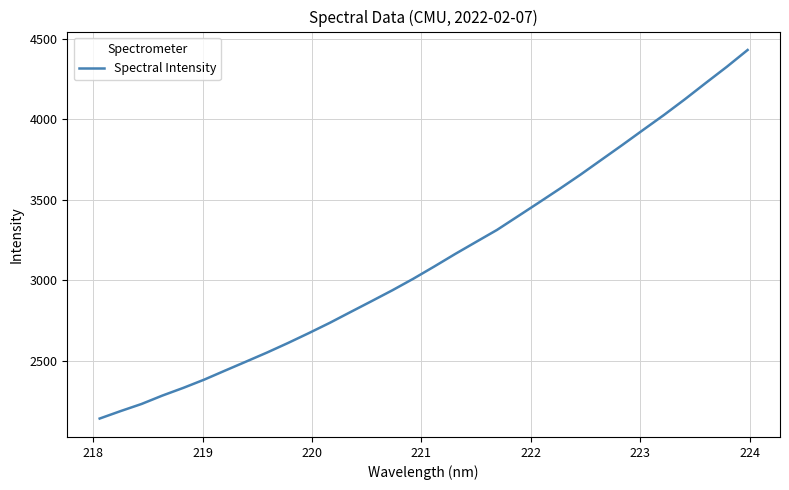

Reading right to left, list all the values displayed in this chart.

4430.6	4325.9	4226.2	4125.2	4027.9	3934.9	3841.1	3749.2	3657.2	3569.0	3483.3	3398.4	3313.9	3239.4	3164.6	3086.9	3011.2	2939.7	2871.8	2804.7	2737.2	2673.5	2611.9	2552.8	2496.8	2441.1	2384.9	2333.6	2285.9	2233.6	2189.4	2143.2